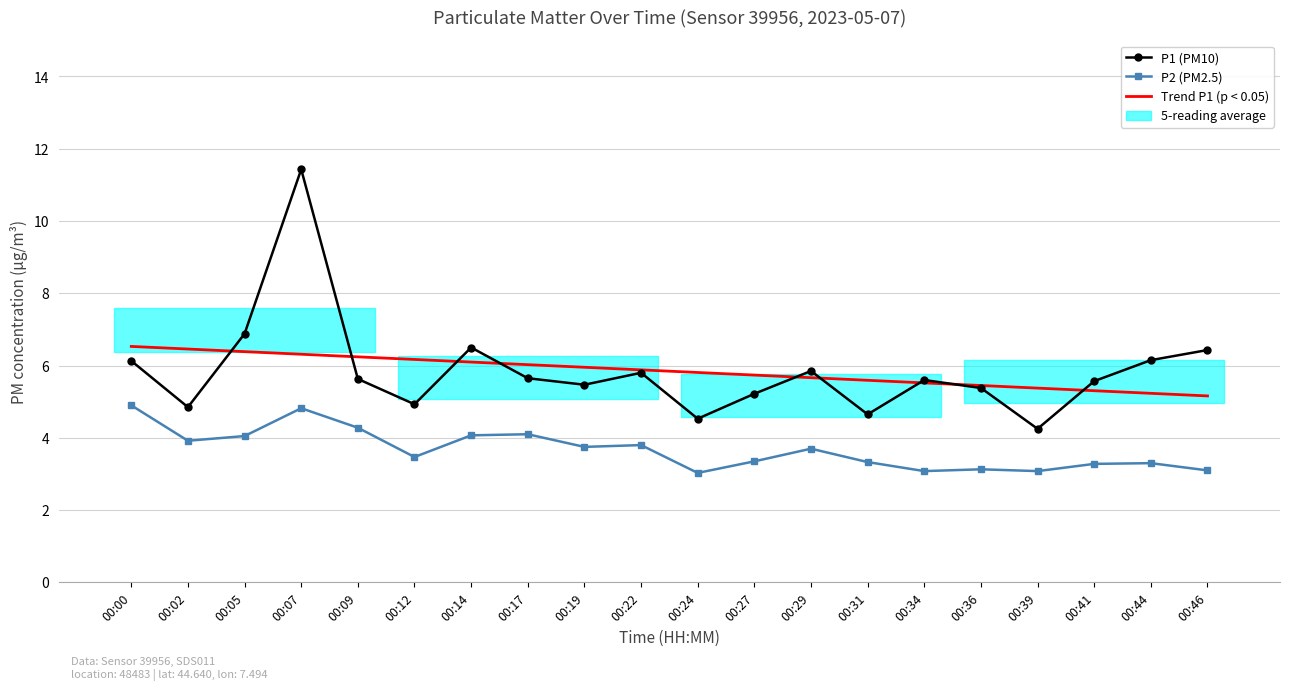

Reading left to right, what are all the values shown in this chart?

P1 (PM10): 6.1	4.8	6.9	11.4	5.6	4.9	6.5	5.7	5.5	5.8	4.5	5.2	5.8	4.7	5.6	5.4	4.2	5.6	6.2	6.4
P2 (PM2.5): 4.9	3.9	4.0	4.8	4.3	3.5	4.1	4.1	3.8	3.8	3.0	3.4	3.7	3.3	3.1	3.1	3.1	3.3	3.3	3.1
Trend P1 (p < 0.05): 6.5	6.5	6.4	6.3	6.2	6.2	6.1	6.0	6.0	5.9	5.8	5.7	5.7	5.6	5.5	5.4	5.4	5.3	5.2	5.2